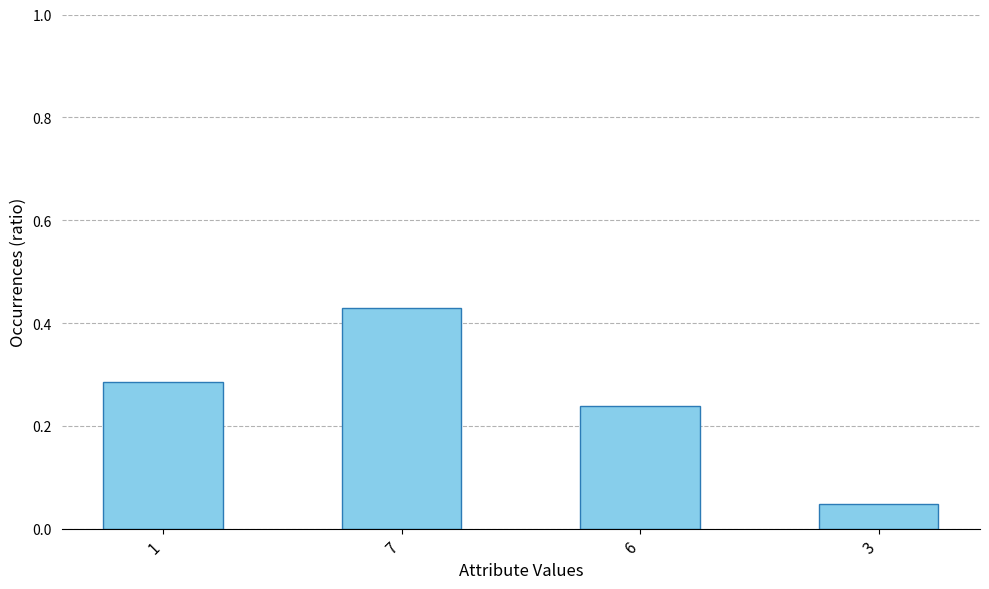

What is the sum of all values?

1.0